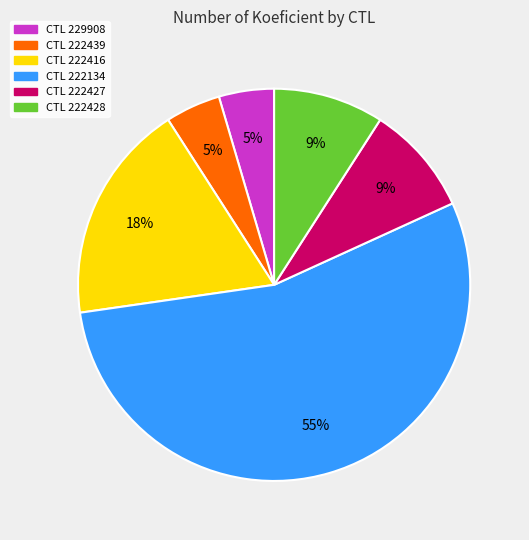

Does any single category account for the majority?

Yes